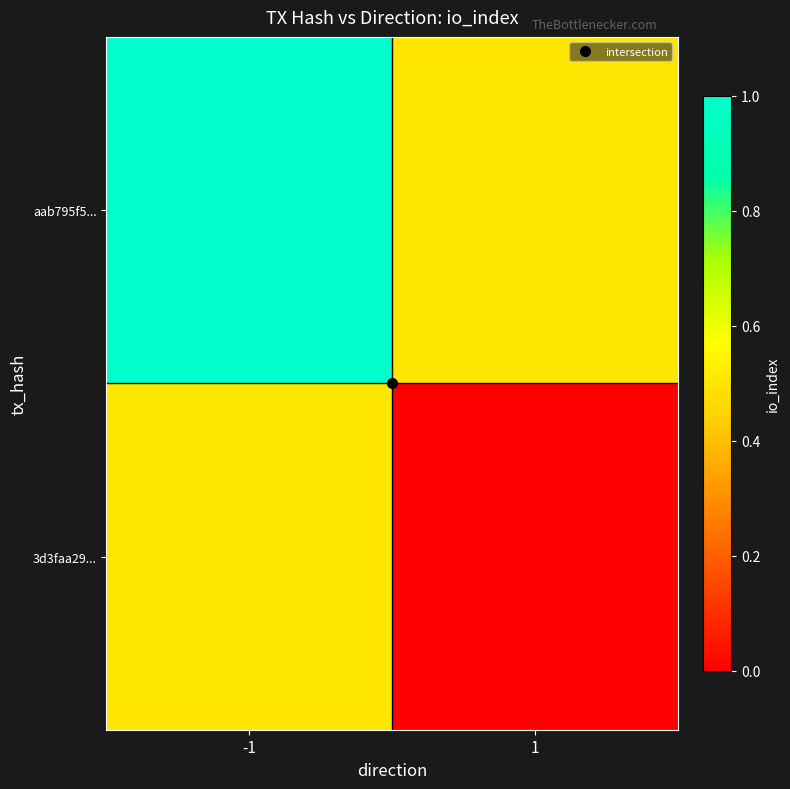

At -1, list the series in order from largest to smallest.

aab795f5..., 3d3faa29...